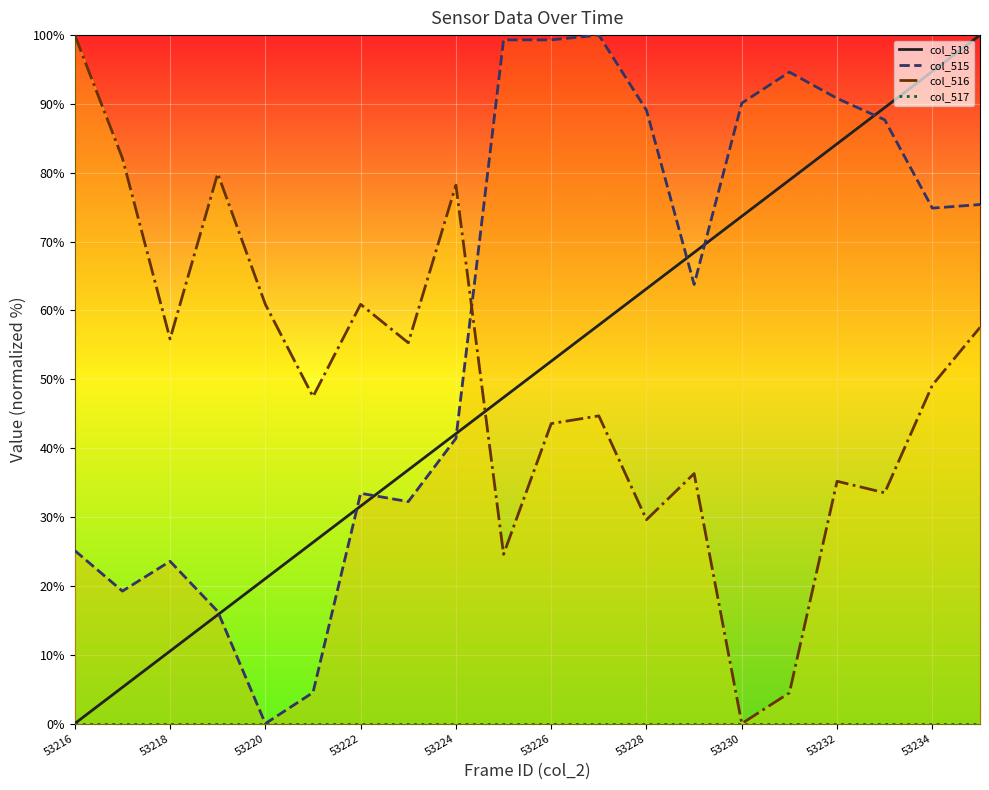

How many intersections are there between col_518 (line) and col_515 (line)?

7